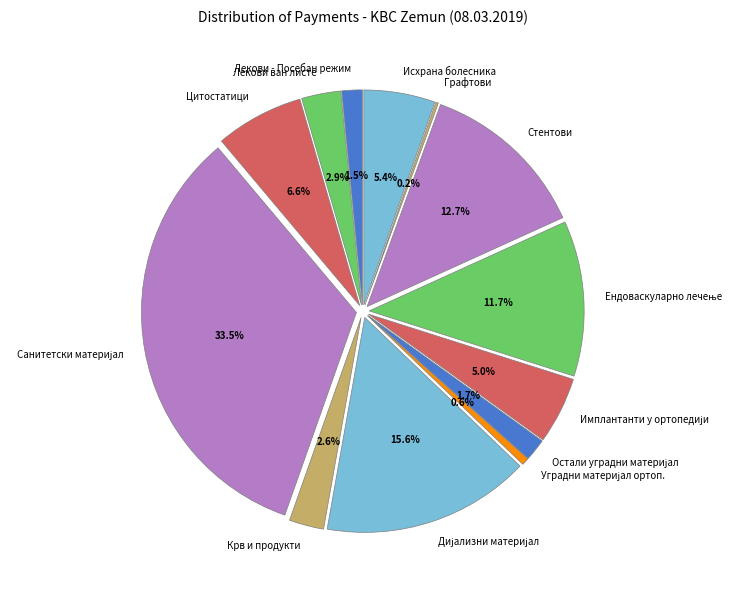

Is it true that ОСТАЛИ УГРАДНИ МАТЕРИЈАЛ У ОРТОПЕДИЈИ is 2% of the pie?

True